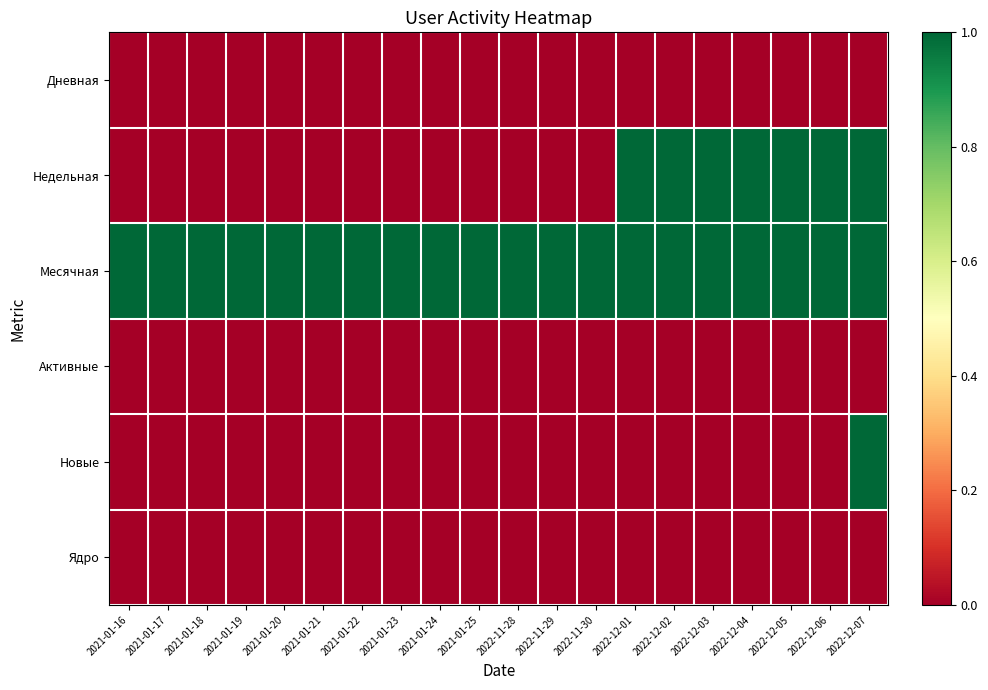

What is the difference between the highest and lowest values at 2021-01-22?

1